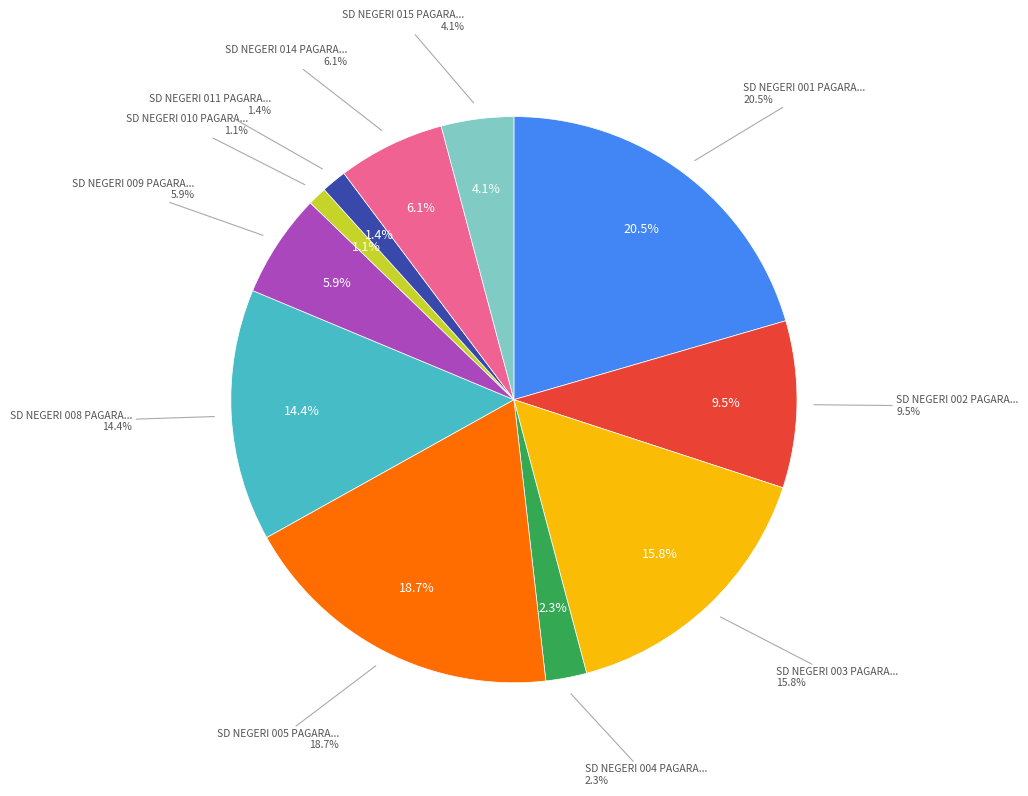

Is it true that SD NEGERI 015 PAGARAN TAPAH DARUSSALAM is 4% of the pie?

True